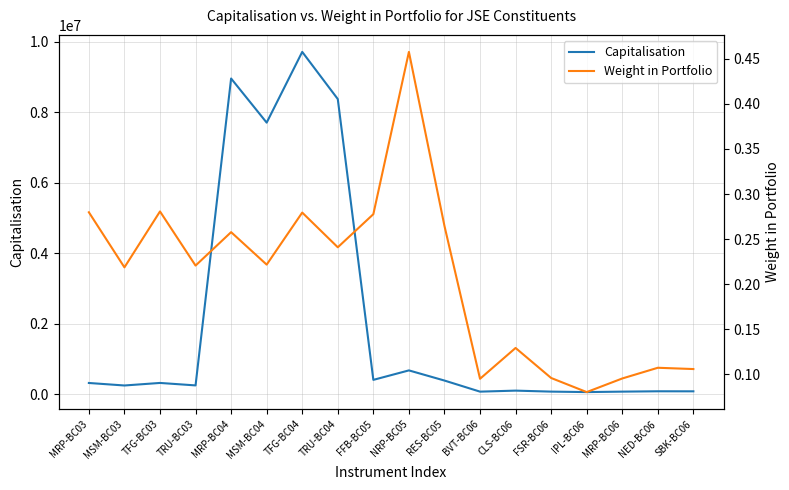

At which category does Weight in Portfolio reach its first local valley?

MSM-BC03